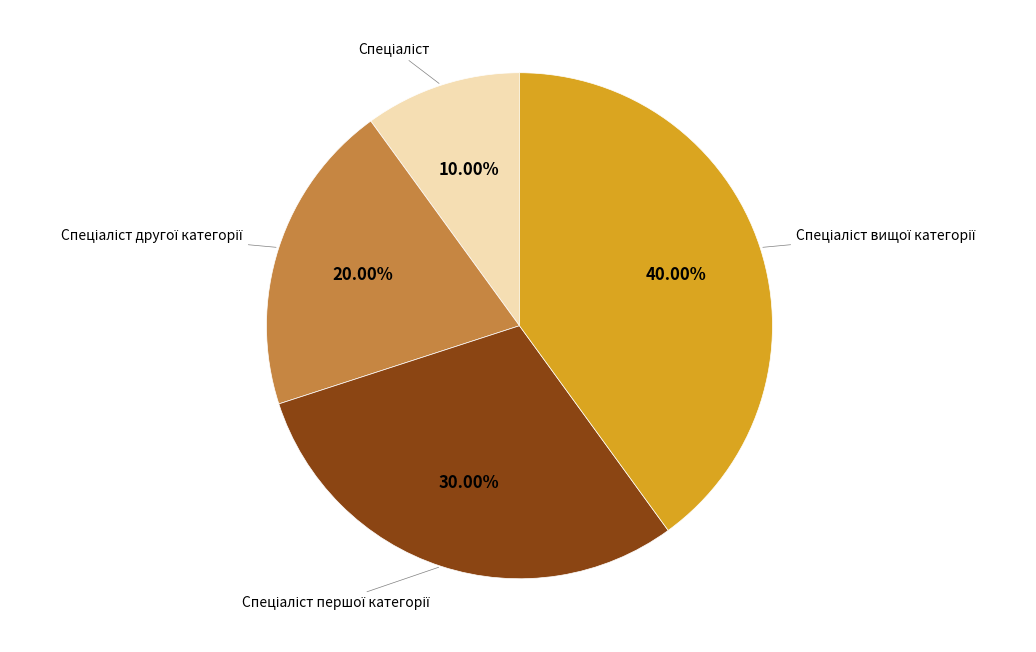

Does any single category account for the majority?

No